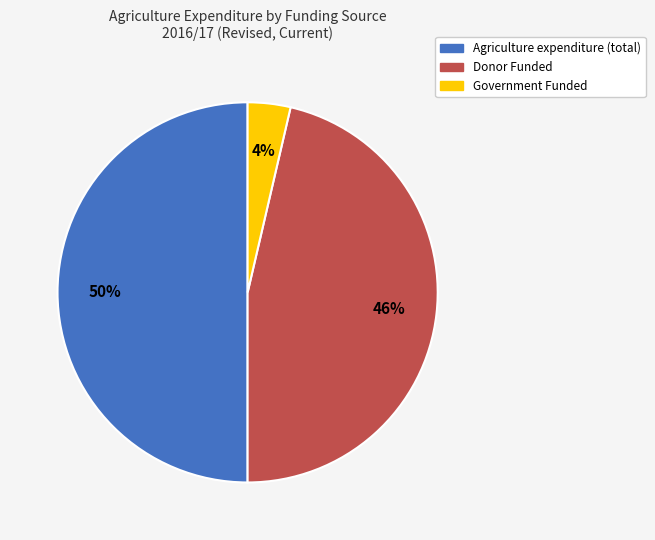

To the nearest percent, what is the difference between the largest and smallest slice percentages?

46%